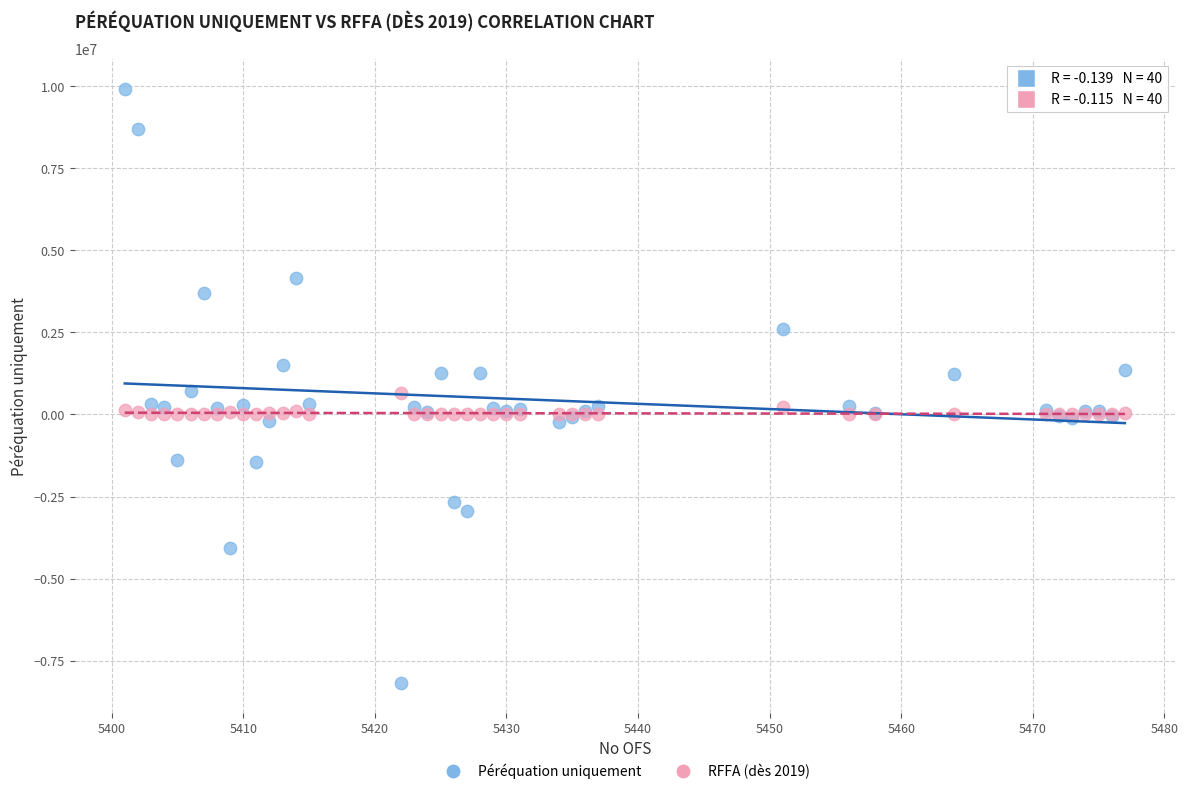

Which series reaches the minimum Y coordinate?

Péréquation uniquement